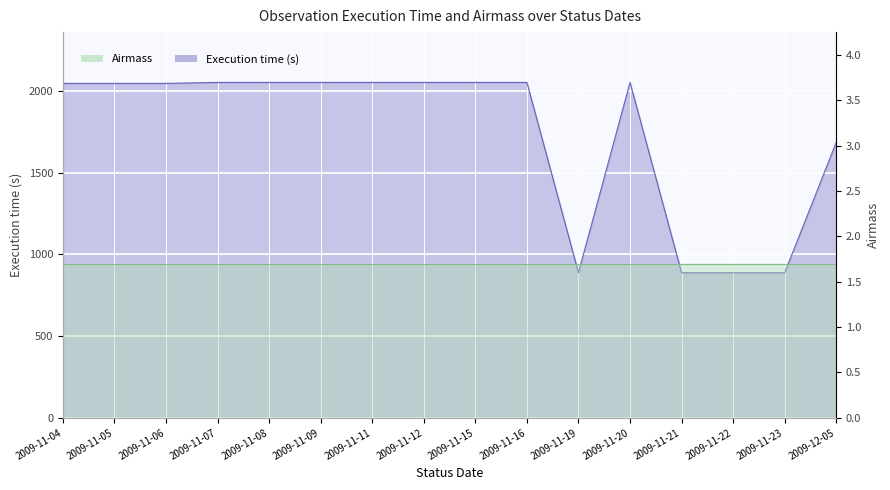

Reading left to right, extract all data points from this chart.

2009-11-04=2045	2009-11-05=2045	2009-11-06=2045	2009-11-07=2051	2009-11-08=2051	2009-11-09=2051	2009-11-11=2051	2009-11-12=2051	2009-11-15=2051	2009-11-16=2051	2009-11-19=887	2009-11-20=2051	2009-11-21=887	2009-11-22=887	2009-11-23=887	2009-12-05=1684